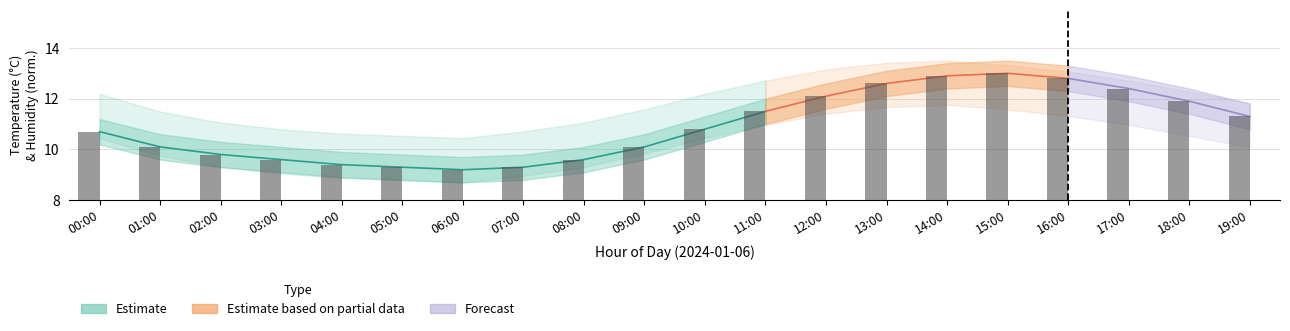

What is the maximum value shown in the chart?

13.0